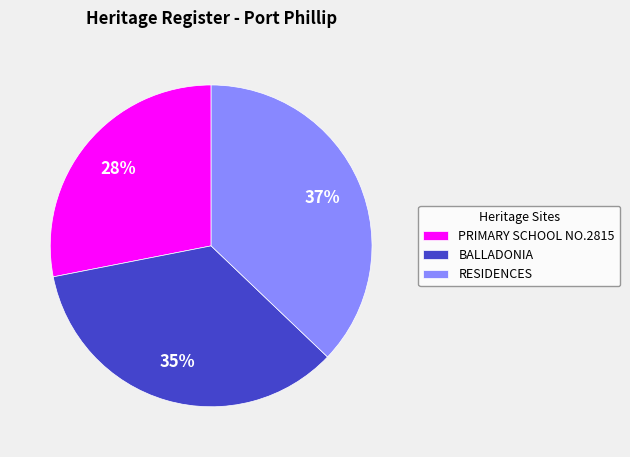

Rank the categories by value from lowest to highest.

PRIMARY SCHOOL NO.2815, BALLADONIA, RESIDENCES